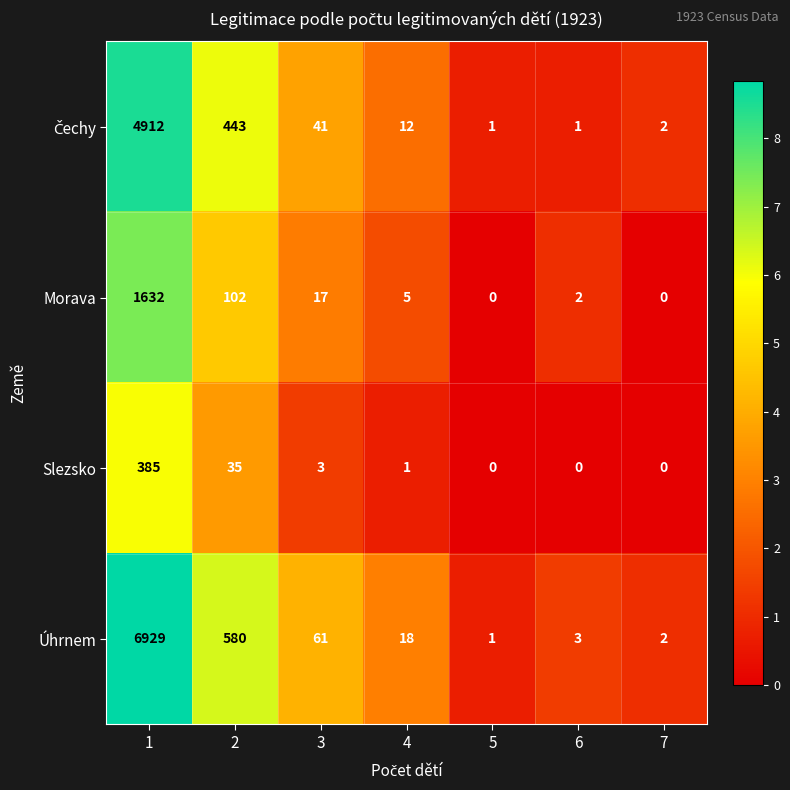

What is the difference between the second highest and second lowest values in the Slezsko series?

35